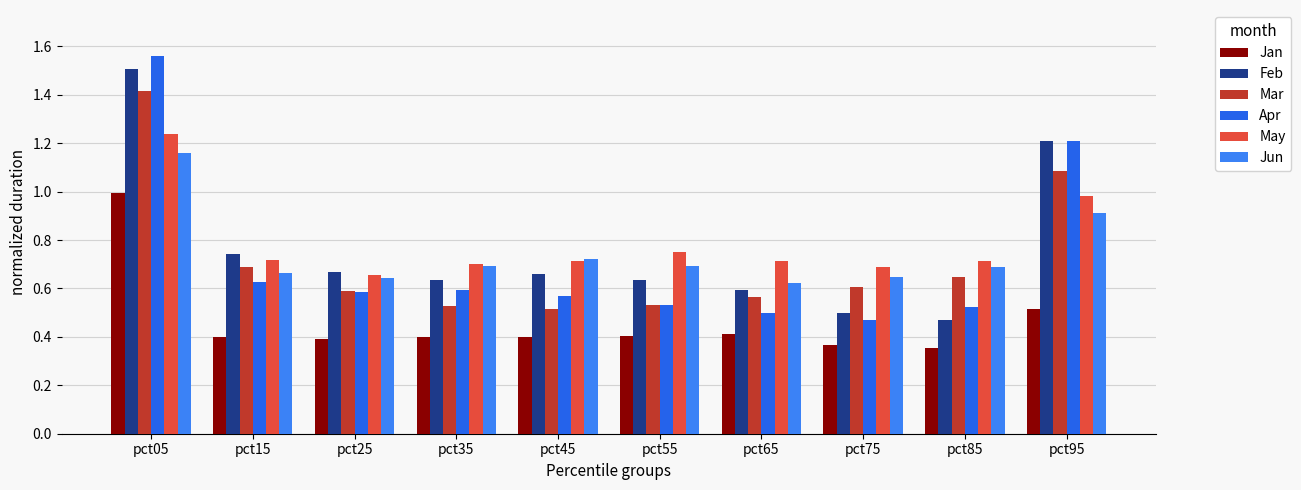

What is the value of the Apr bar at the 3rd from the left?

0.6